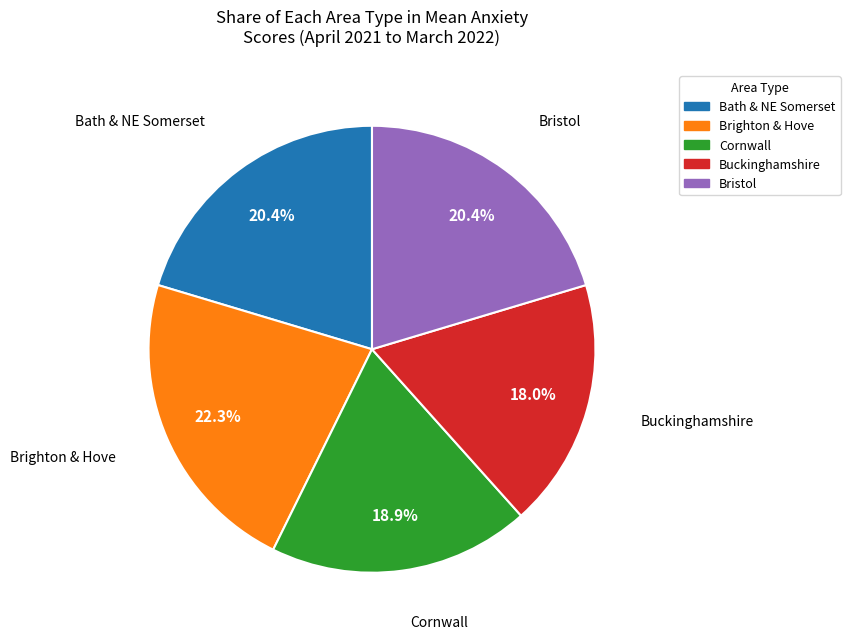

Approximately how many times larger is the value at Brighton & Hove compared to Buckinghamshire?

1.2